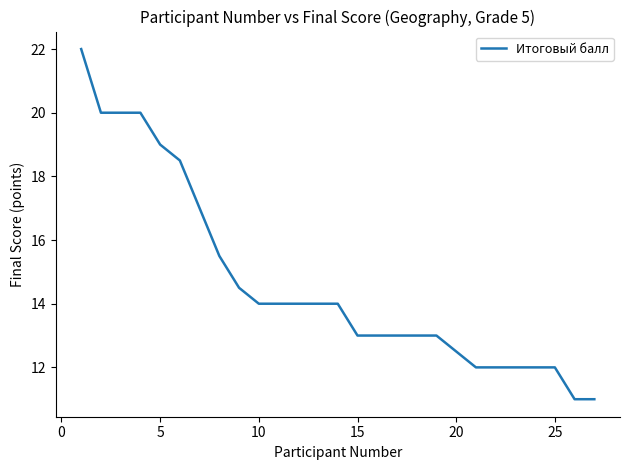

What is the maximum value shown in the chart?

22.0